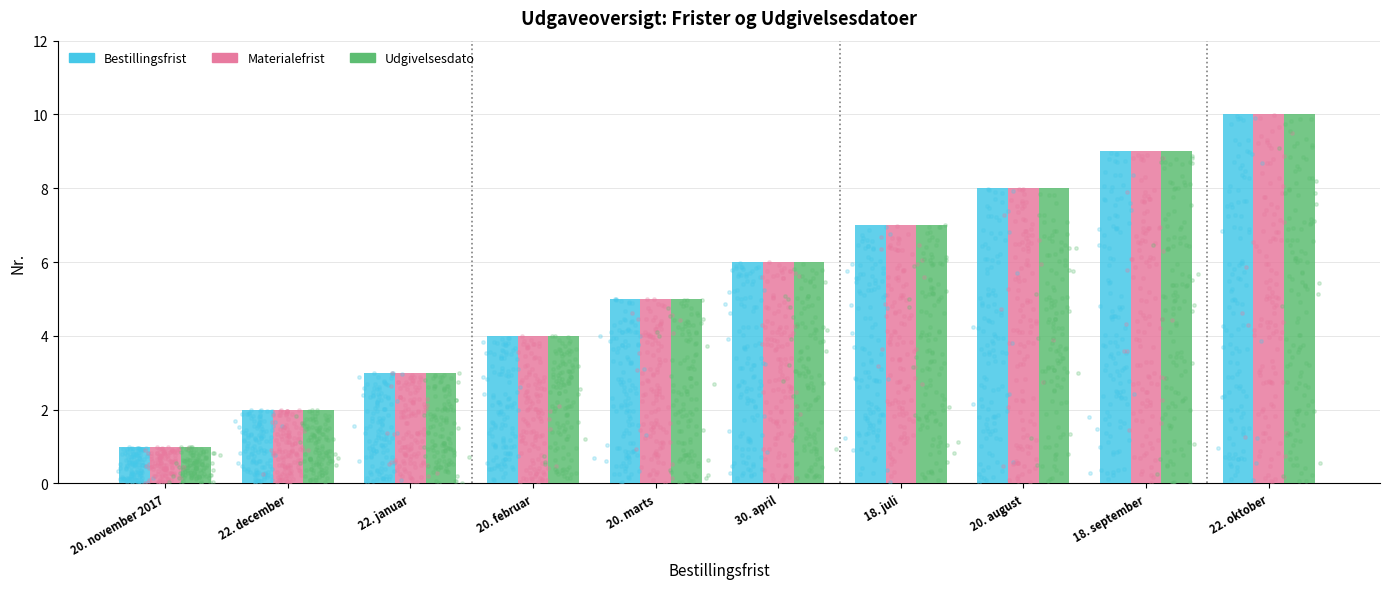

Which series has the largest total across all categories?

Bestillingsfrist